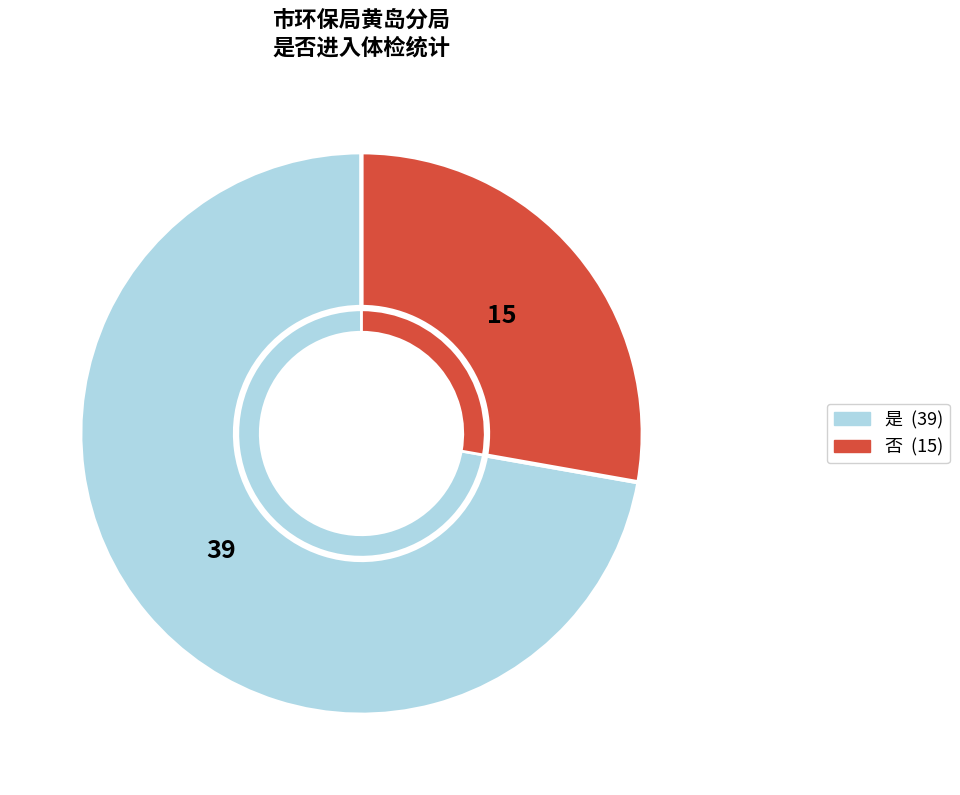

Do 是 and 否 together represent more than half of the pie?

Yes